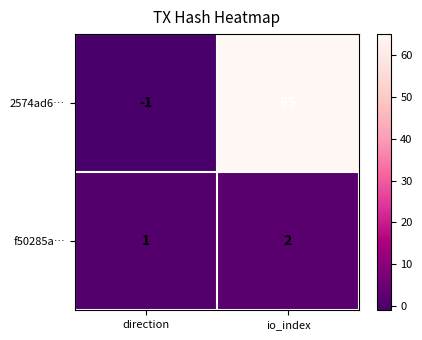

What is the difference between the maximum and minimum values in the 2574ad6… series?

66